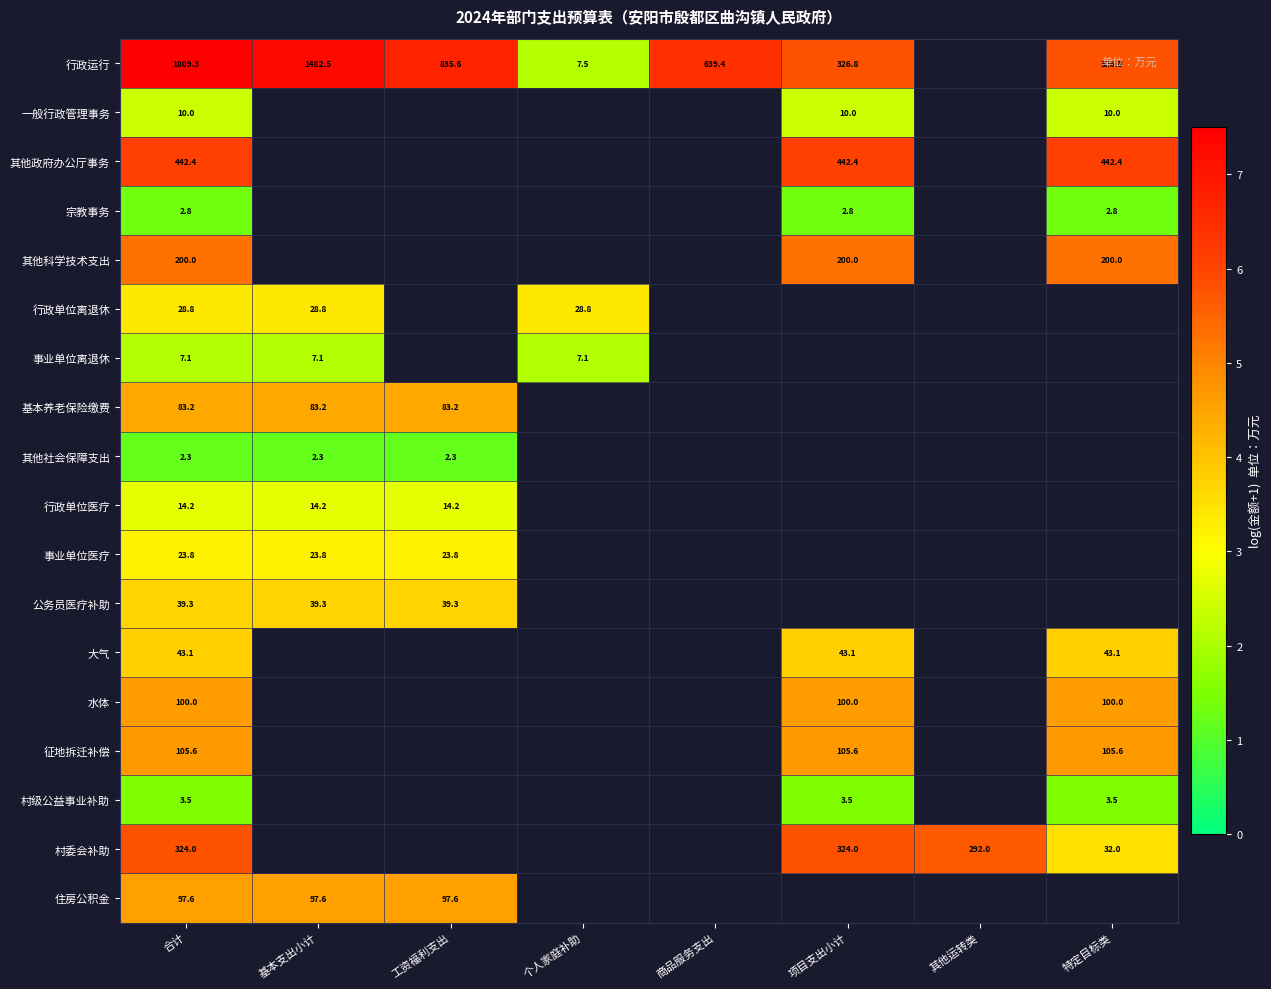

How many distinct data groups are displayed?

18